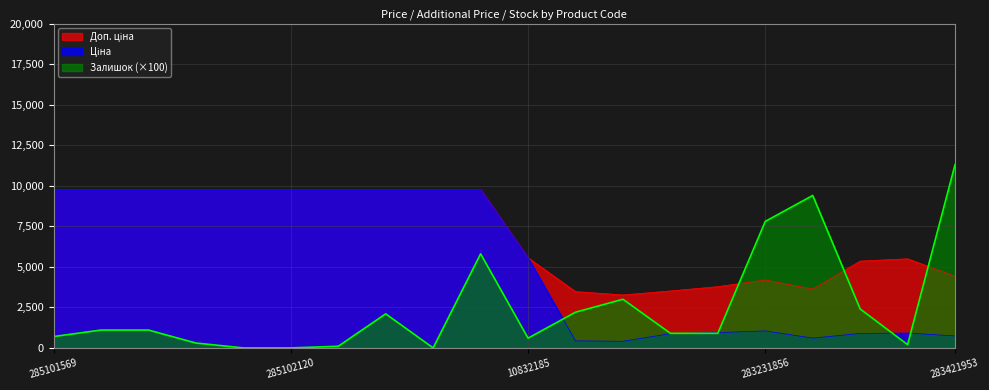

How many lines are shown in the chart?

3